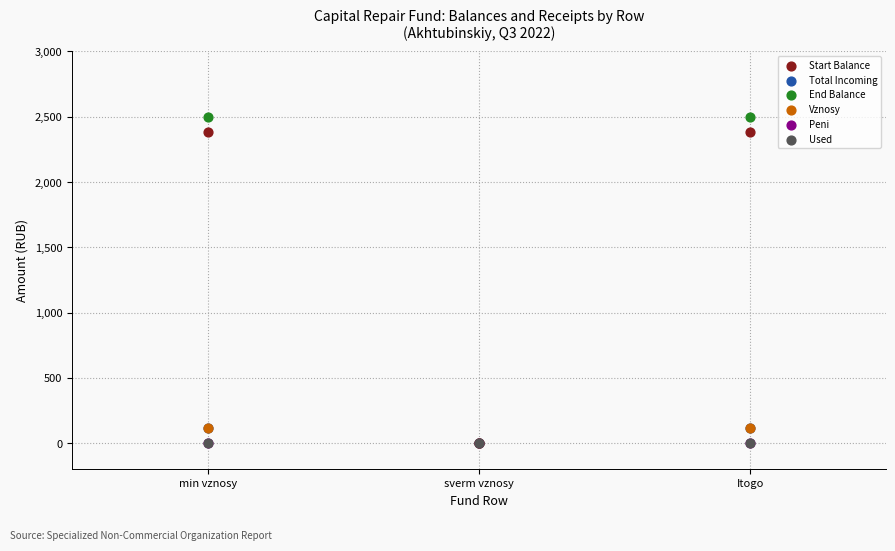

Which series reaches the maximum Y coordinate?

End Balance